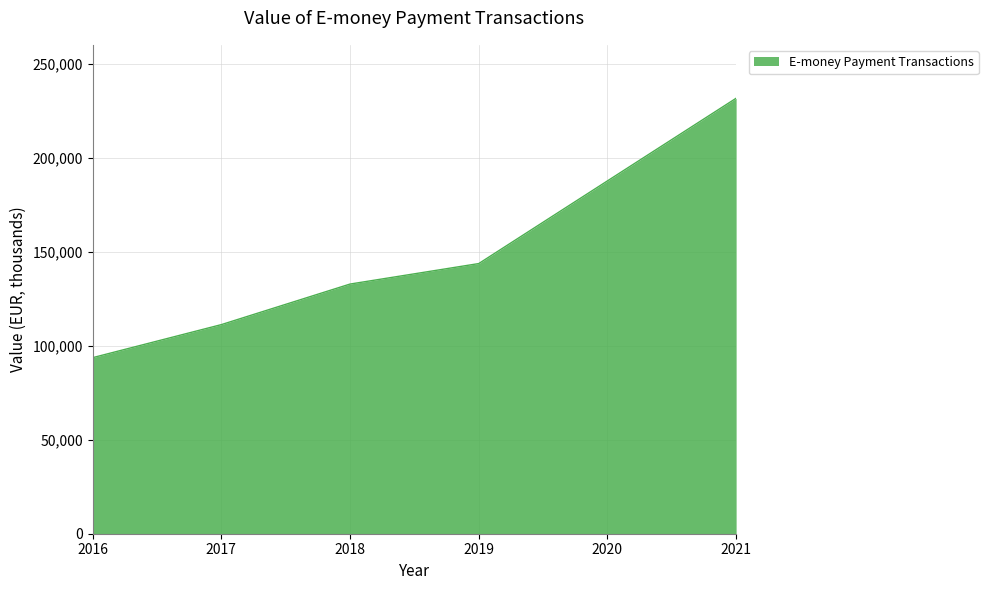

What is the difference between the values at 2021 and 2017?

120387.5